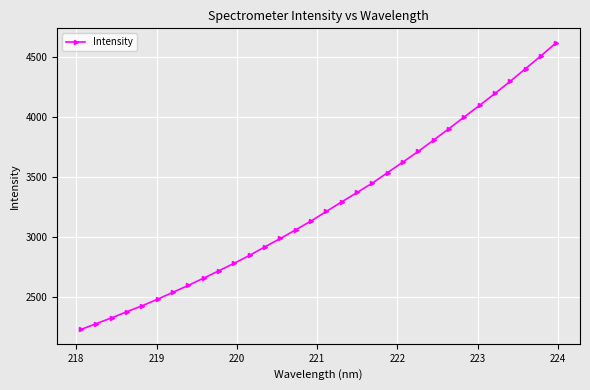

How many categories are shown in the chart?

32